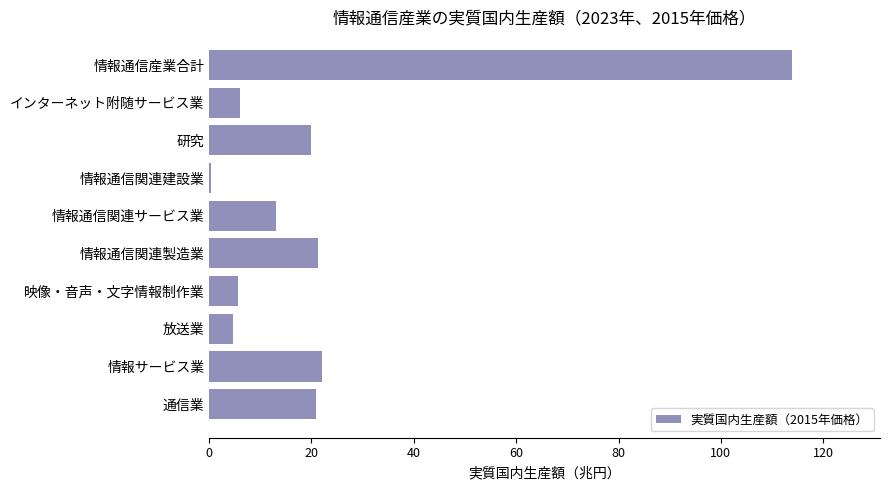

What is the change in value from 映像・音声・文字情報制作業 to 情報通信関連製造業?

+15.6